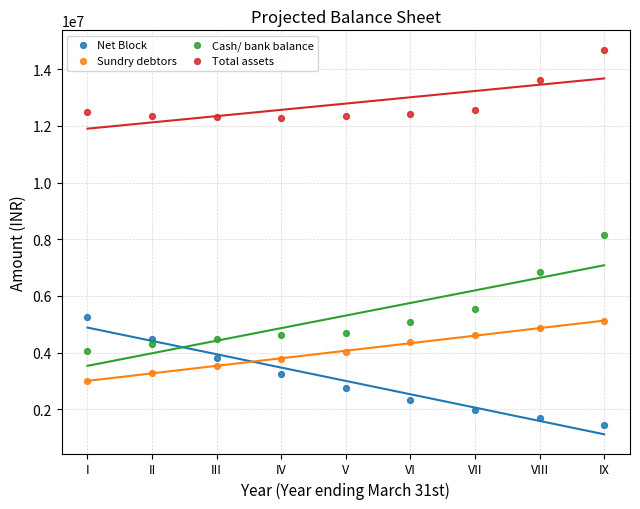

Across all data points, what is the range of X values (max minus min)?

8.0